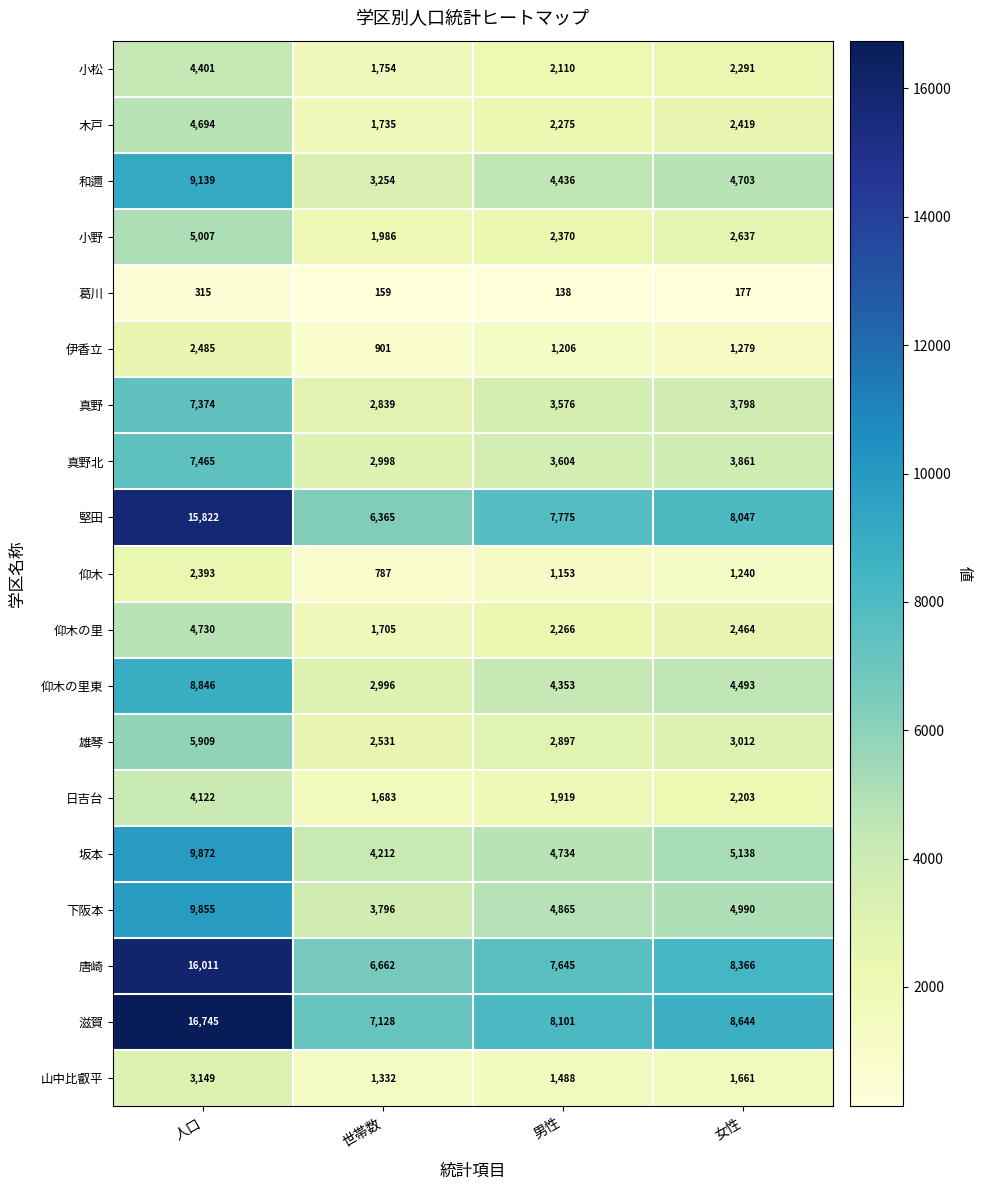

How many data points does each series have?

4